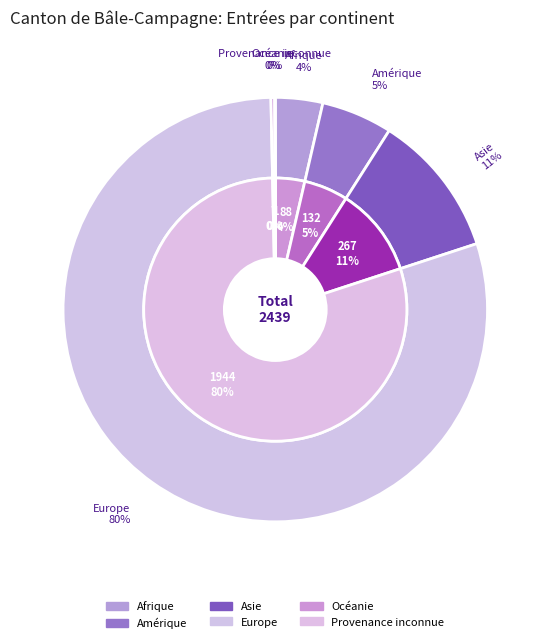

Is it true that Europe is 94% of the pie?

False